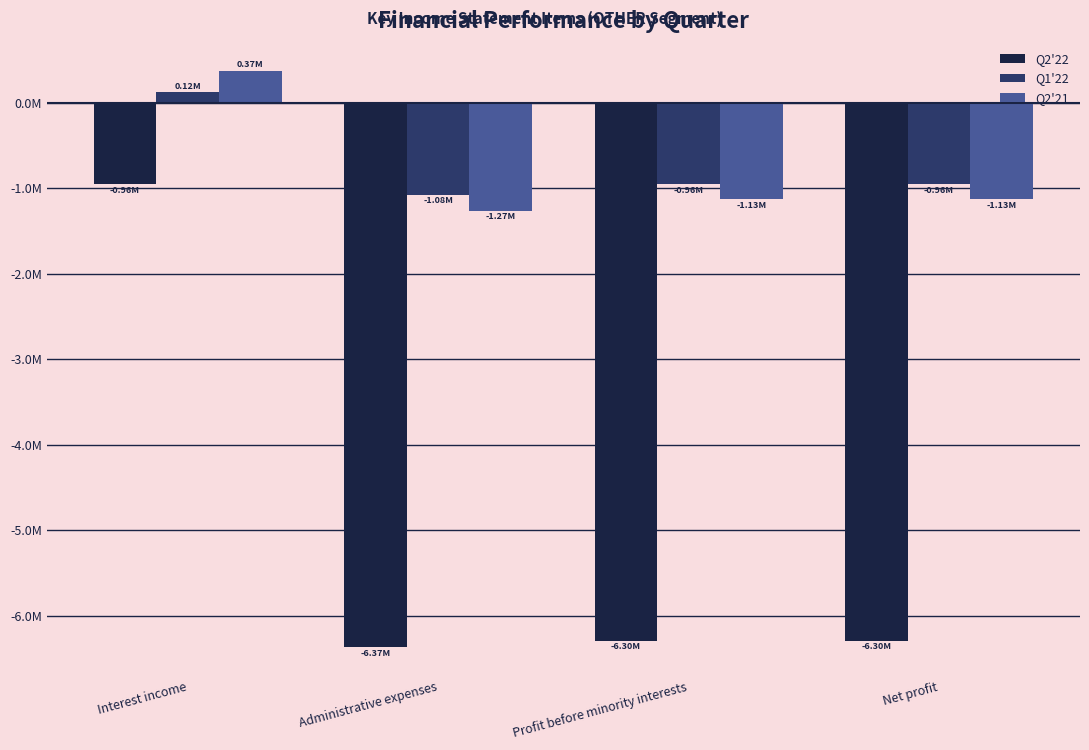

Are the bars horizontal?

No